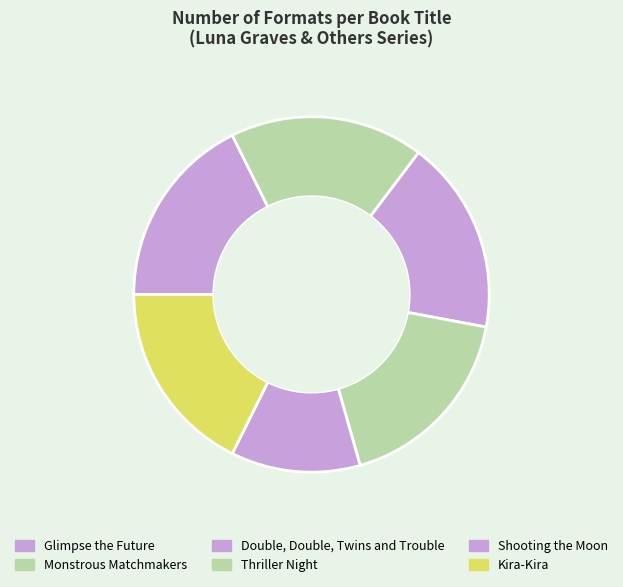

Which category has the biggest portion of the pie?

Glimpse the Future